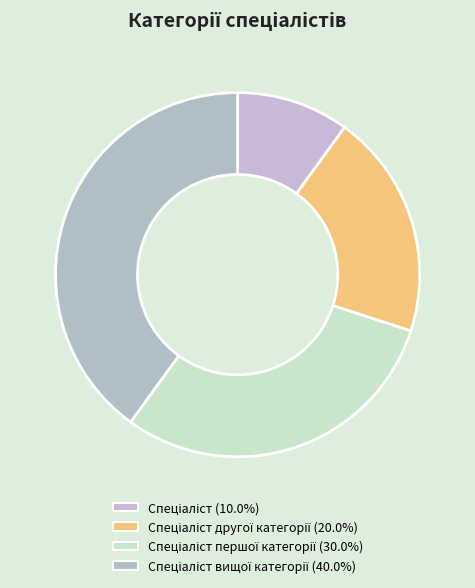

How many slices are in this pie chart?

4